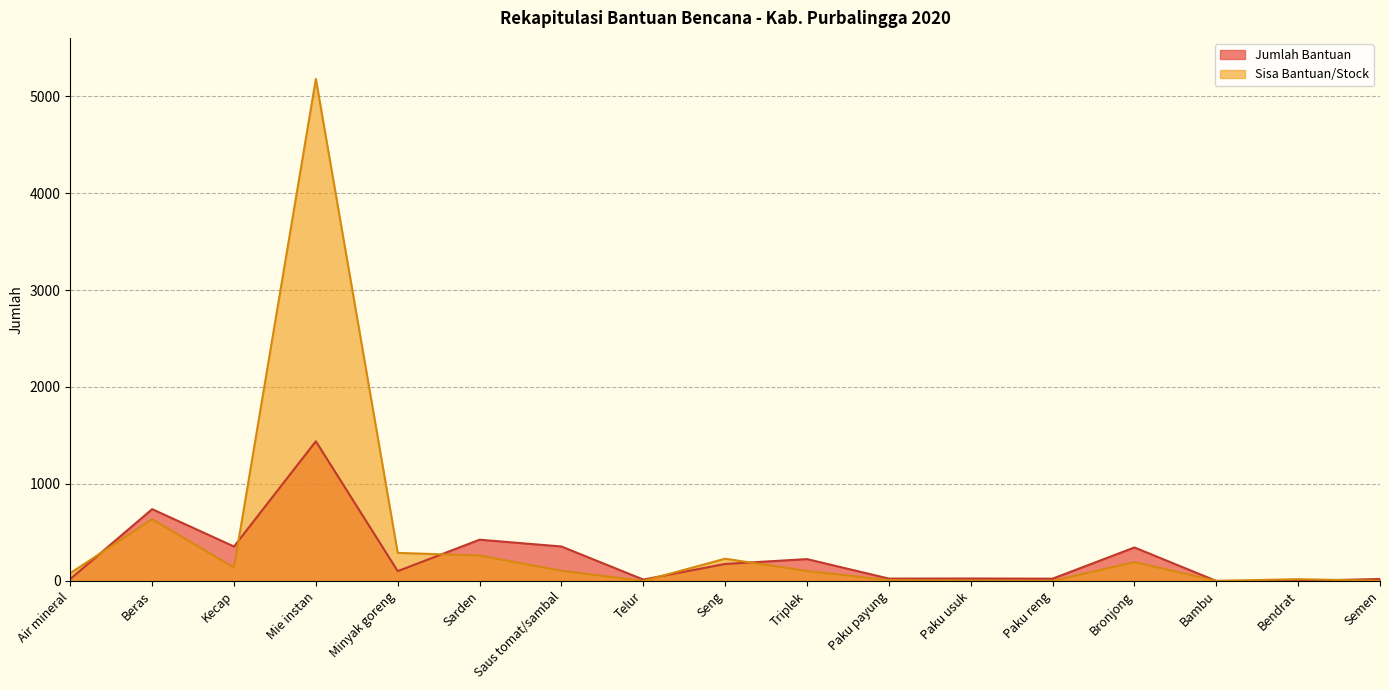

Between Bendrat and Paku usuk, which is larger?

Paku usuk